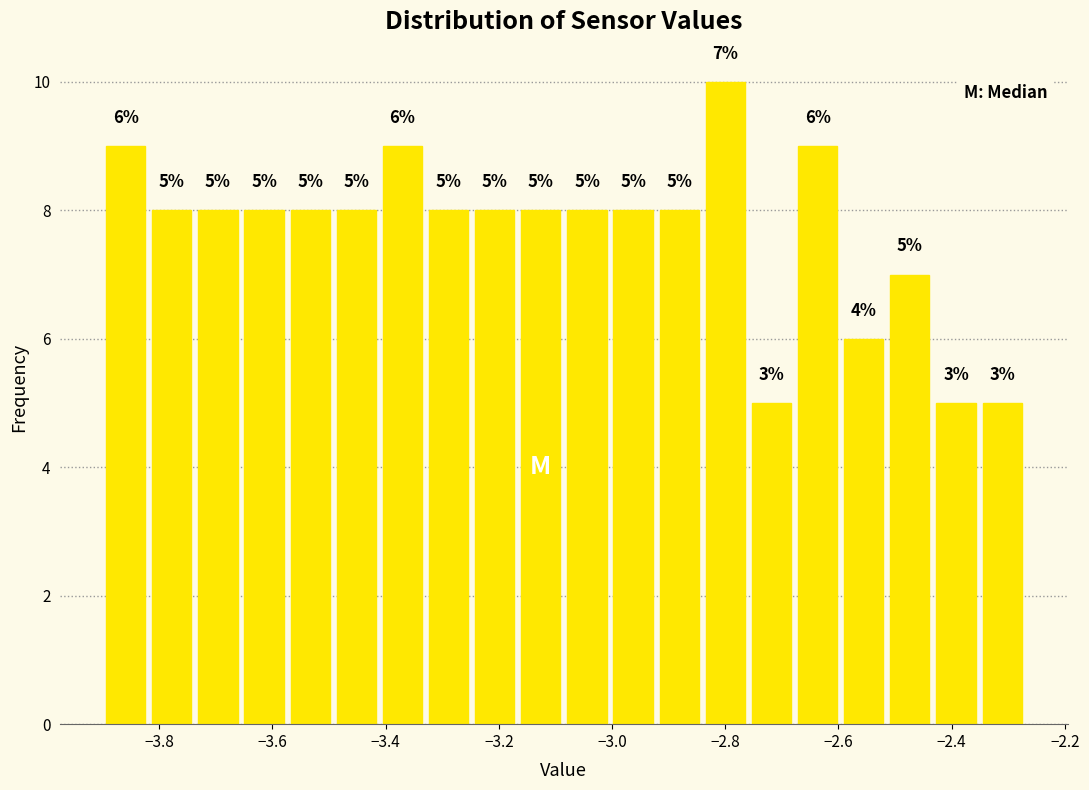

Over which range of the x-axis is the bar tallest?

-2.84 to -2.76